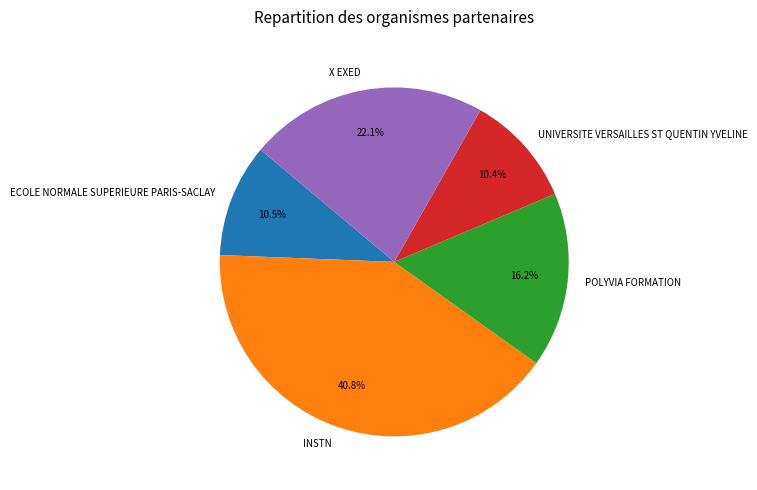

How much of the chart is everything except X EXED?

77.9%